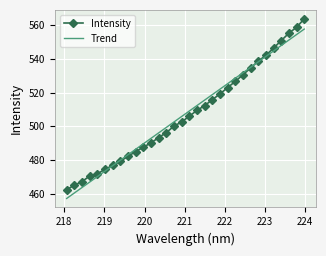

List the series in order of their peak value, lowest first.

Trend, Intensity